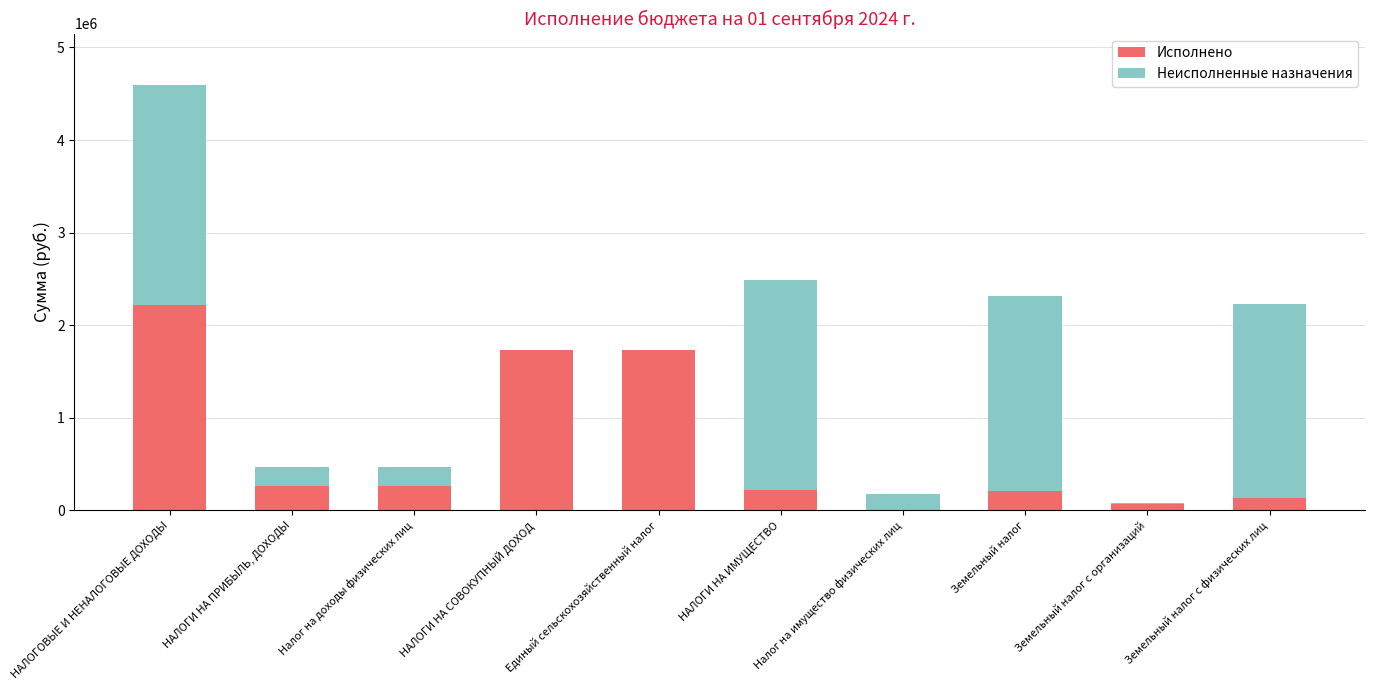

The Исполнено series shows 472557.4 at НАЛОГИ НА ПРИБЫЛЬ, ДОХОДЫ. True or false?

False